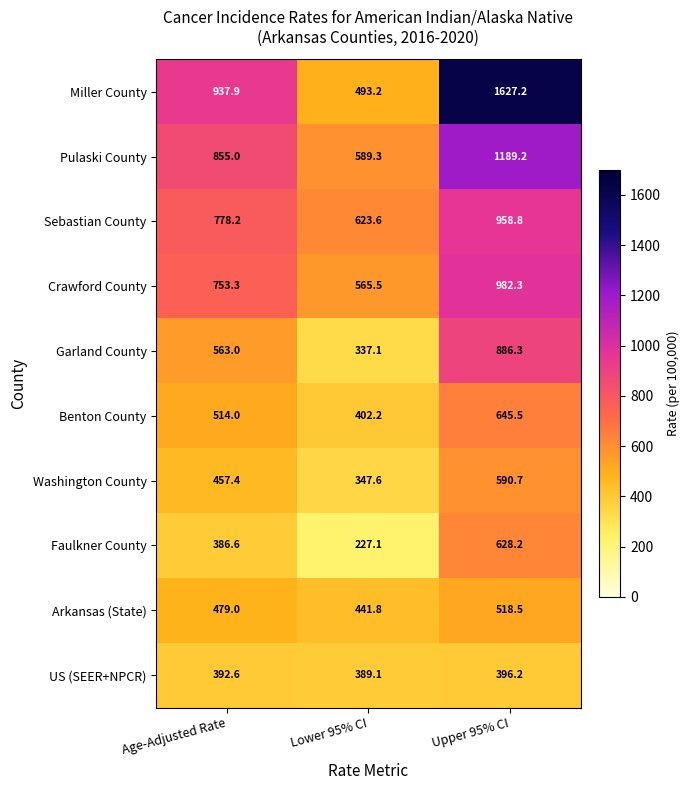

What is the total value across all series at Age-Adjusted Rate?

6117.0